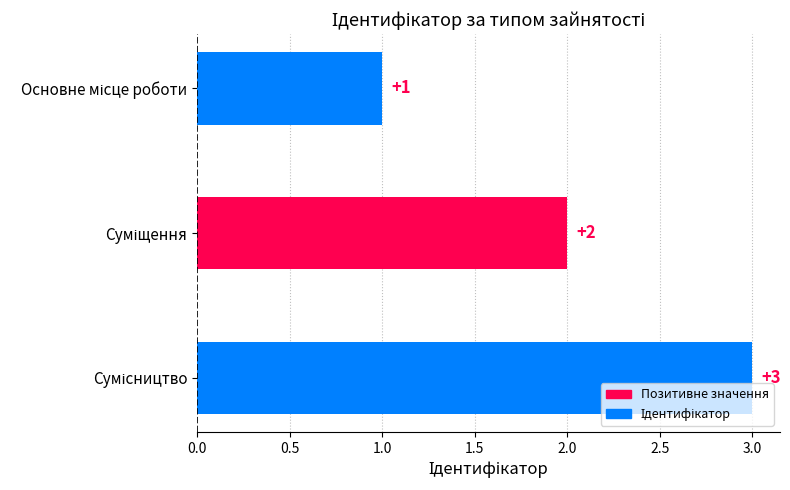

What is the difference between the maximum and minimum values?

2